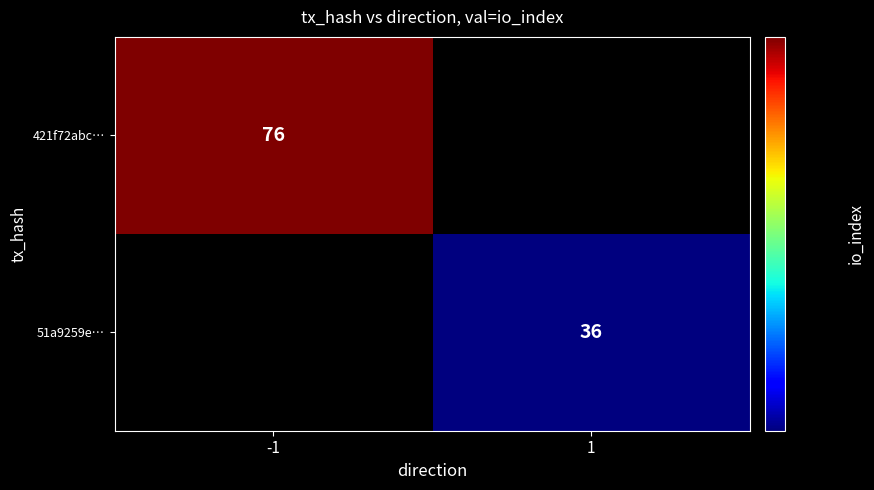

The value of 421f72abc… at -1 is 76. True or false?

True